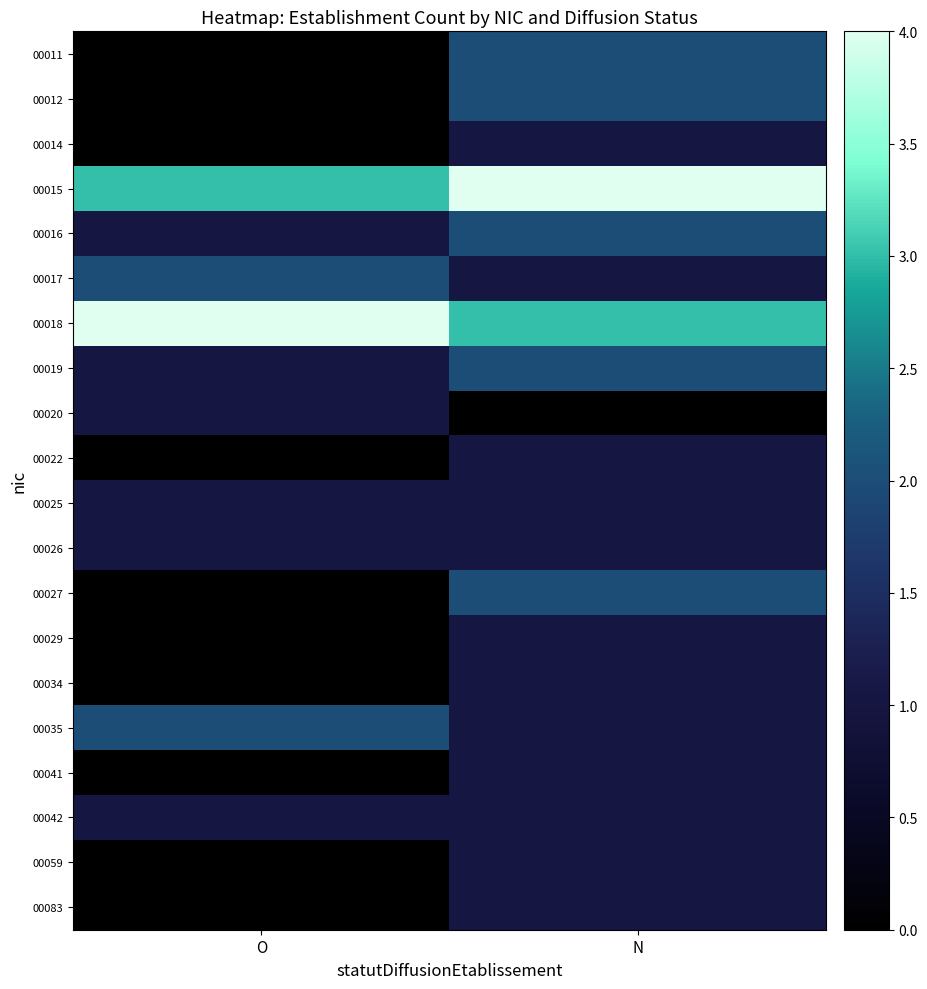

Which label corresponds to the smallest value in the chart?

O